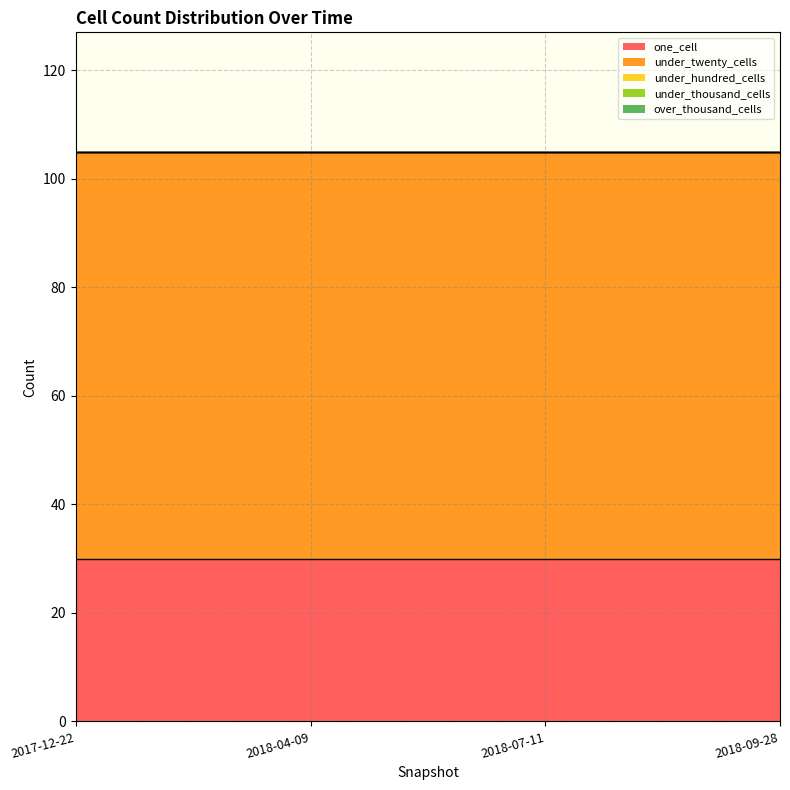

Reading left to right, list all the values displayed in this chart.

one_cell: 2017-12-22=30	2018-04-09=30	2018-07-11=30	2018-09-28=30
under_twenty_cells: 2017-12-22=75	2018-04-09=75	2018-07-11=75	2018-09-28=75
under_hundred_cells: 2017-12-22=0	2018-04-09=0	2018-07-11=0	2018-09-28=0
under_thousand_cells: 2017-12-22=0	2018-04-09=0	2018-07-11=0	2018-09-28=0
over_thousand_cells: 2017-12-22=0	2018-04-09=0	2018-07-11=0	2018-09-28=0